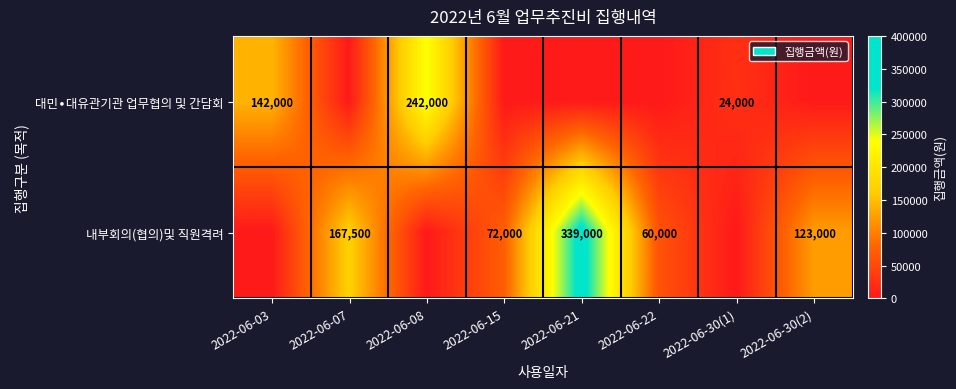

Is it true that 내부회의(협의)및 직원격려 equals 90615 at 2022-06-22?

False